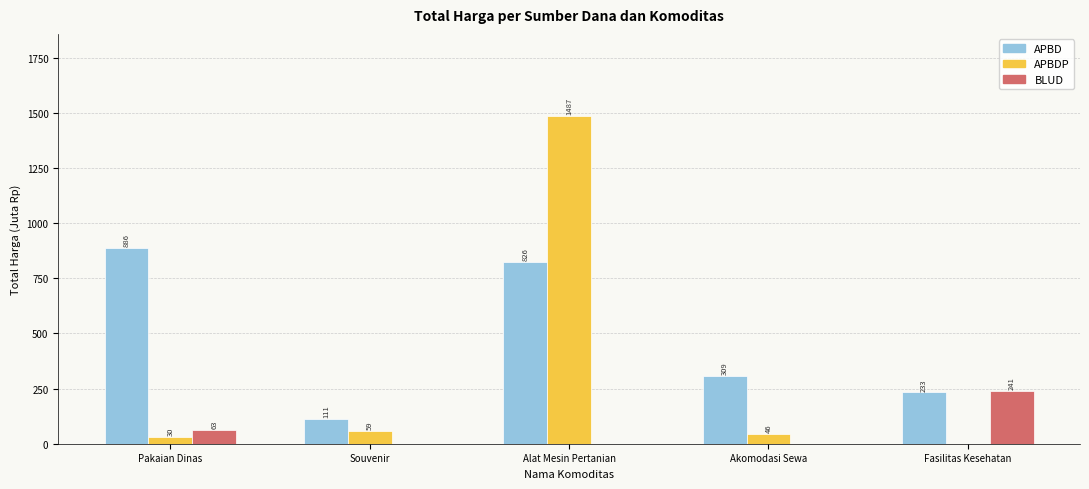

At which category is the sum across all series the highest?

Alat Mesin Pertanian